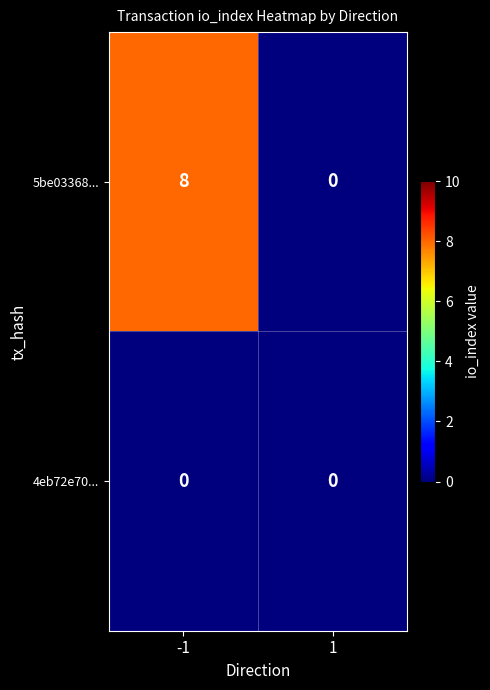

Reading left to right, list all the values displayed in this chart.

5be03368...: 8	0
4eb72e70...: 0	0